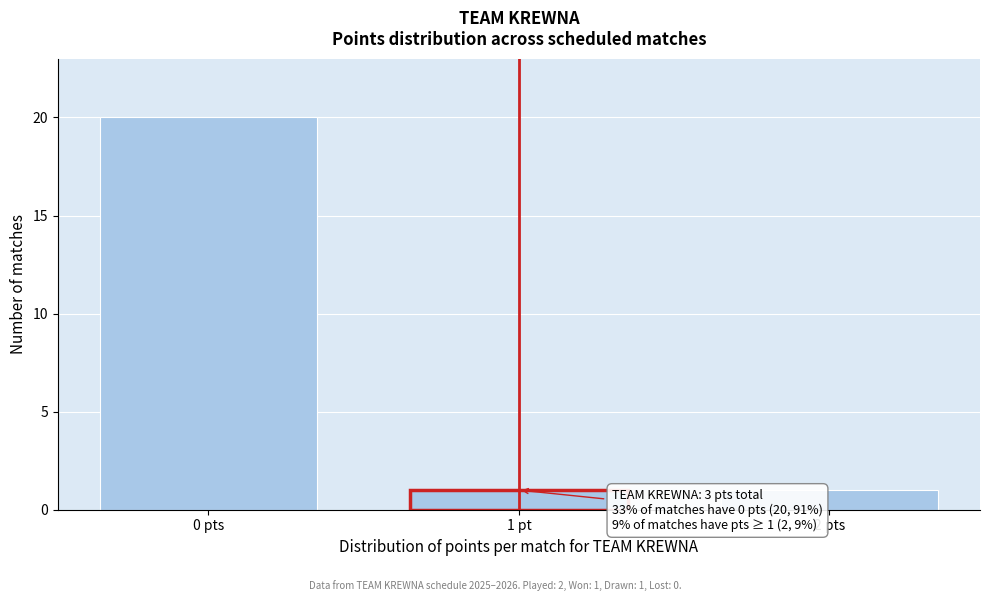

Reading left to right, list all the values displayed in this chart.

0 pts=20	1 pt=1	2 pts=1